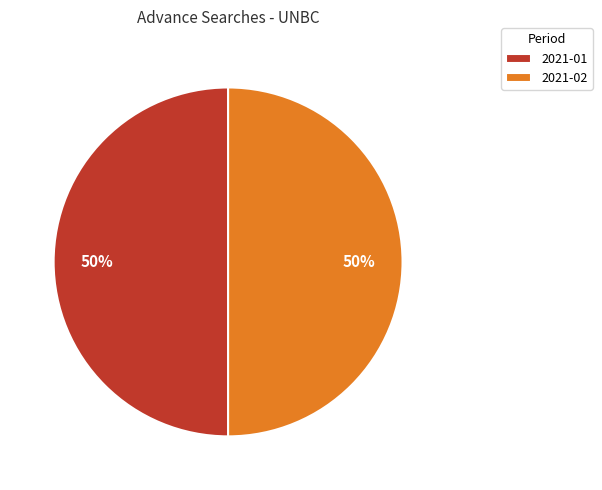

Do 2021-02 and 2021-01 together represent more than half of the pie?

Yes